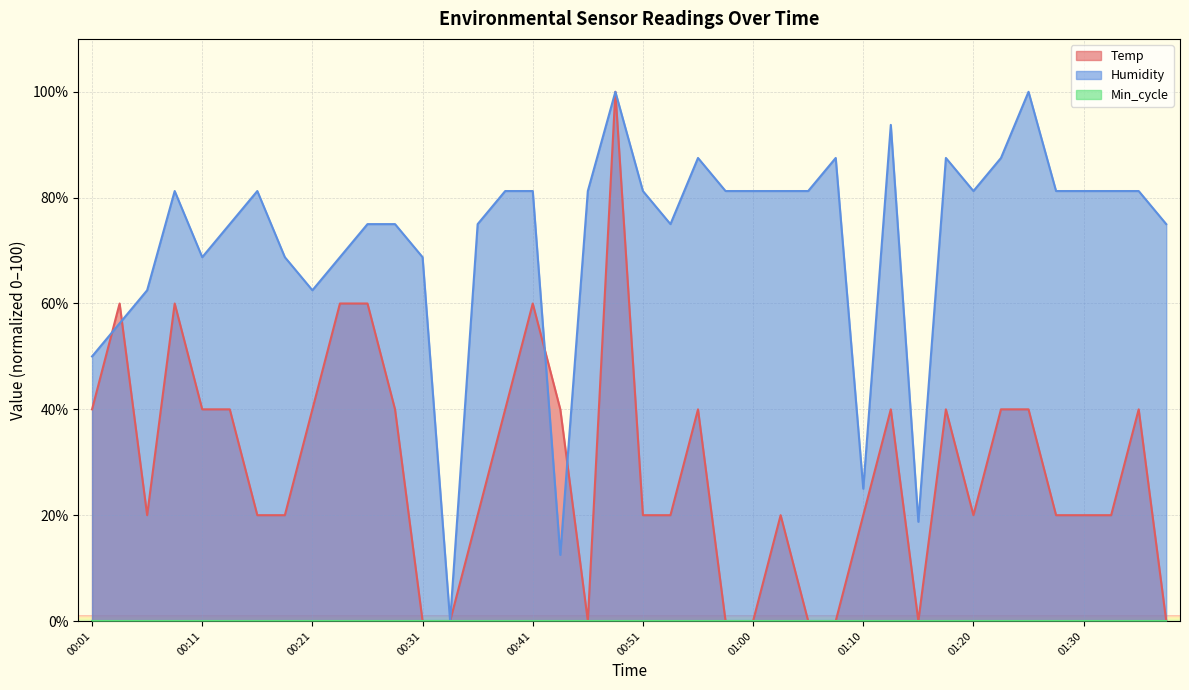

True or false: Temp and Humidity cross at least once.

True